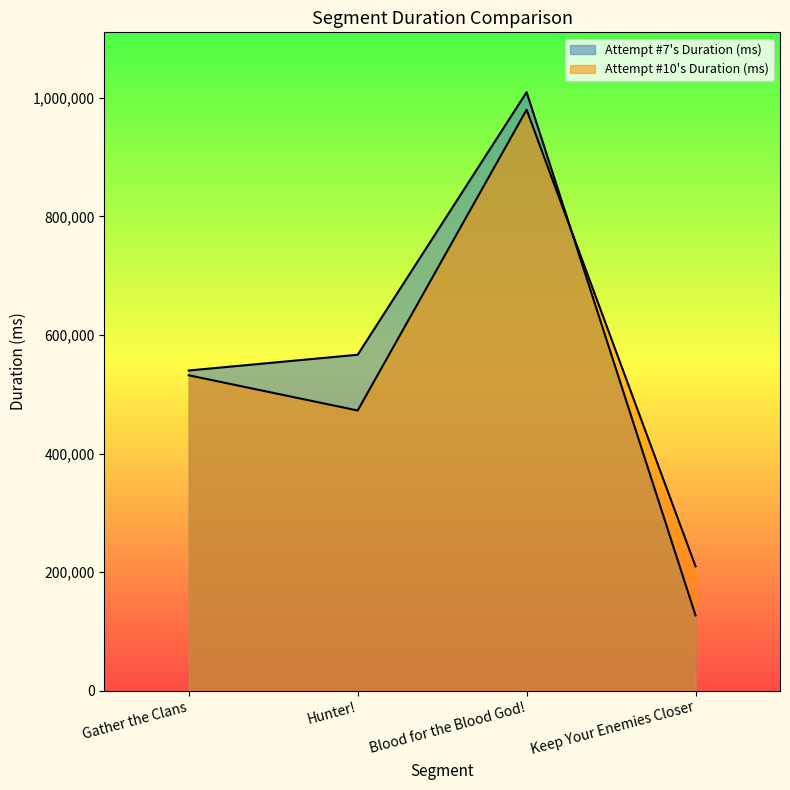

Which series has the largest range (max minus min)?

Attempt #7's Duration (ms)